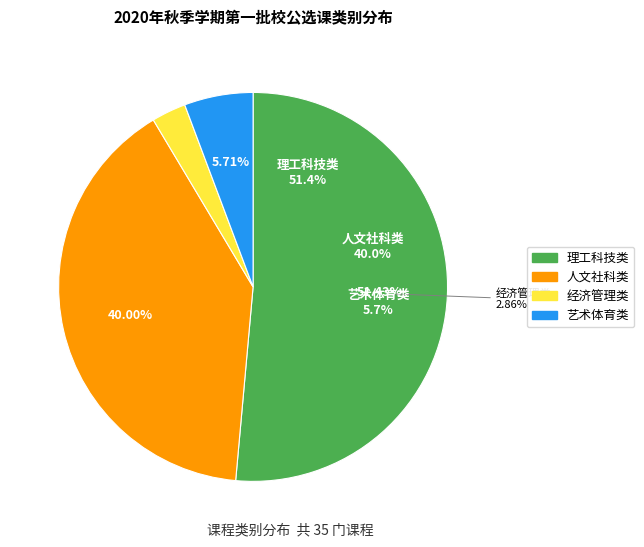

What percentage is the 理工科技类 slice, to the nearest percent?

51%